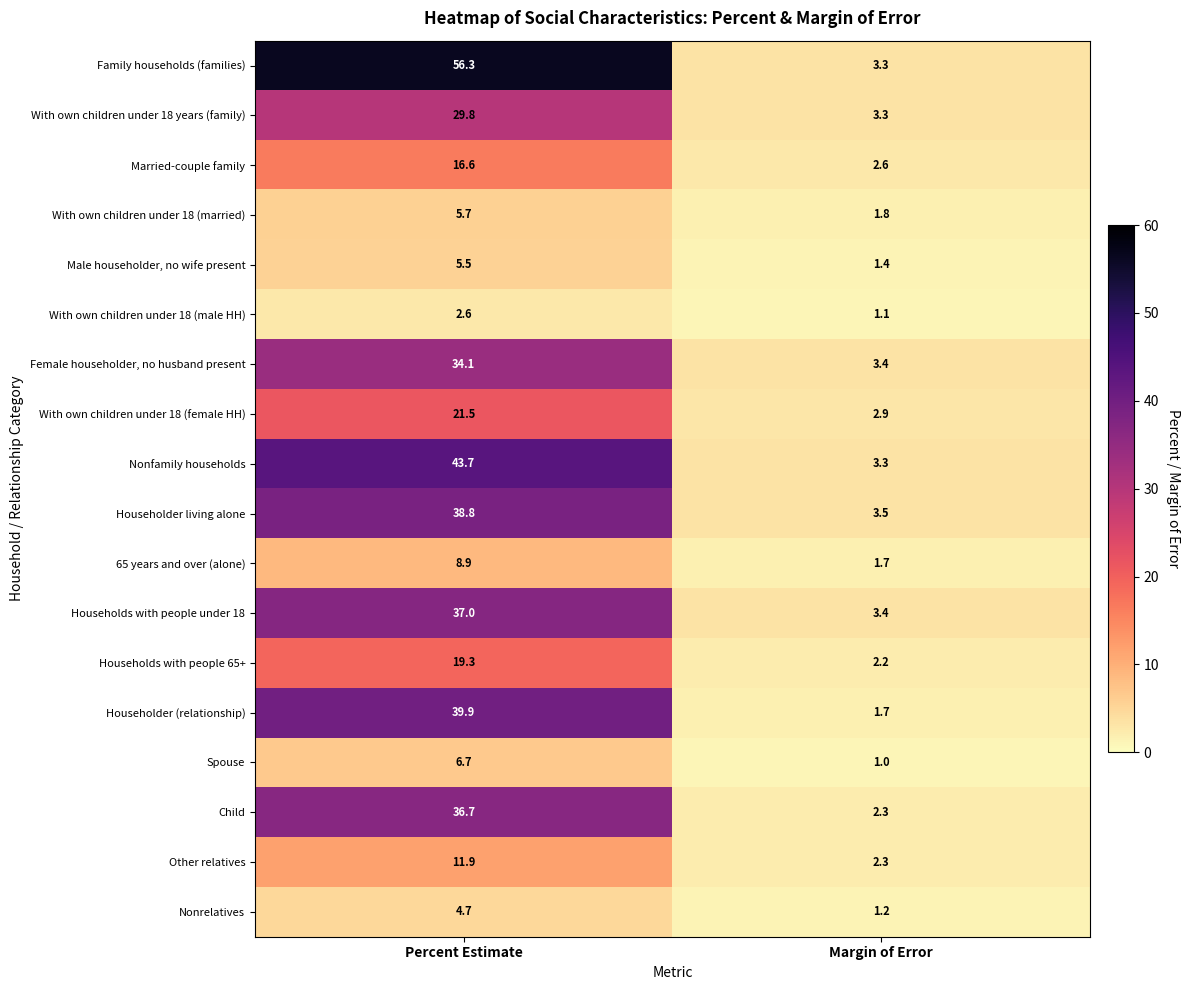

At how many categories does at least one series exceed 48?

1